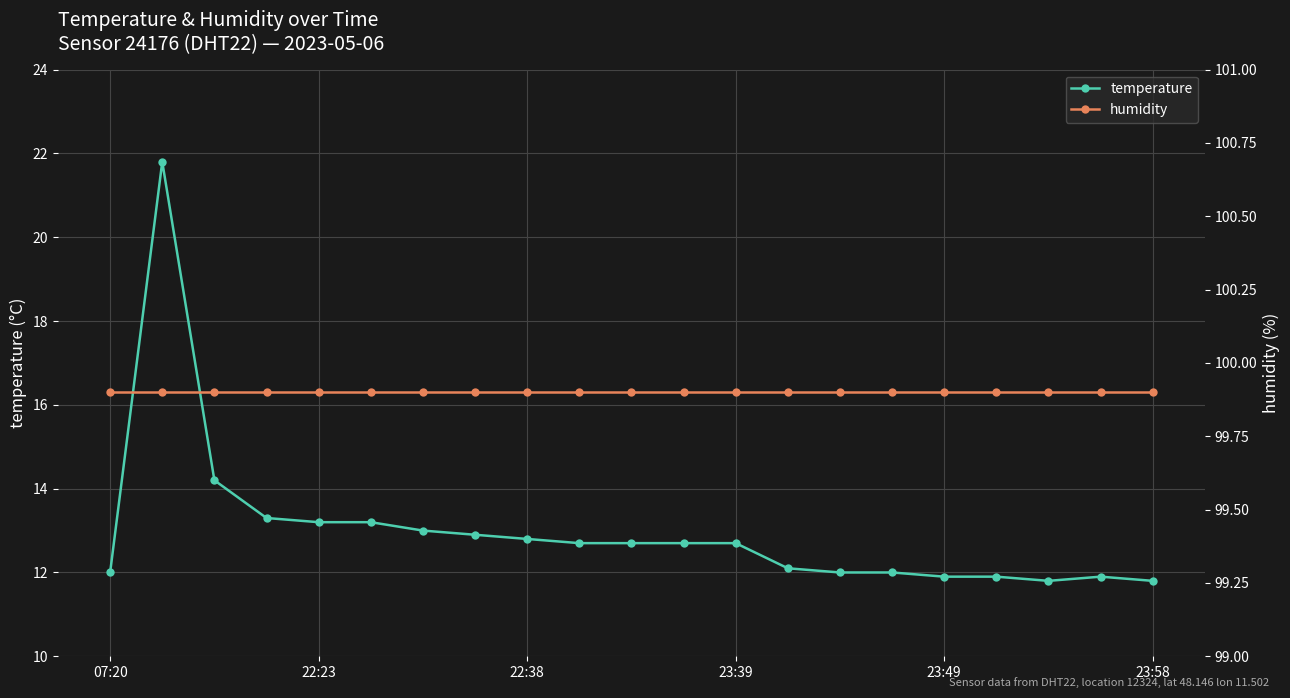

Which series has the widest spread of values?

temperature